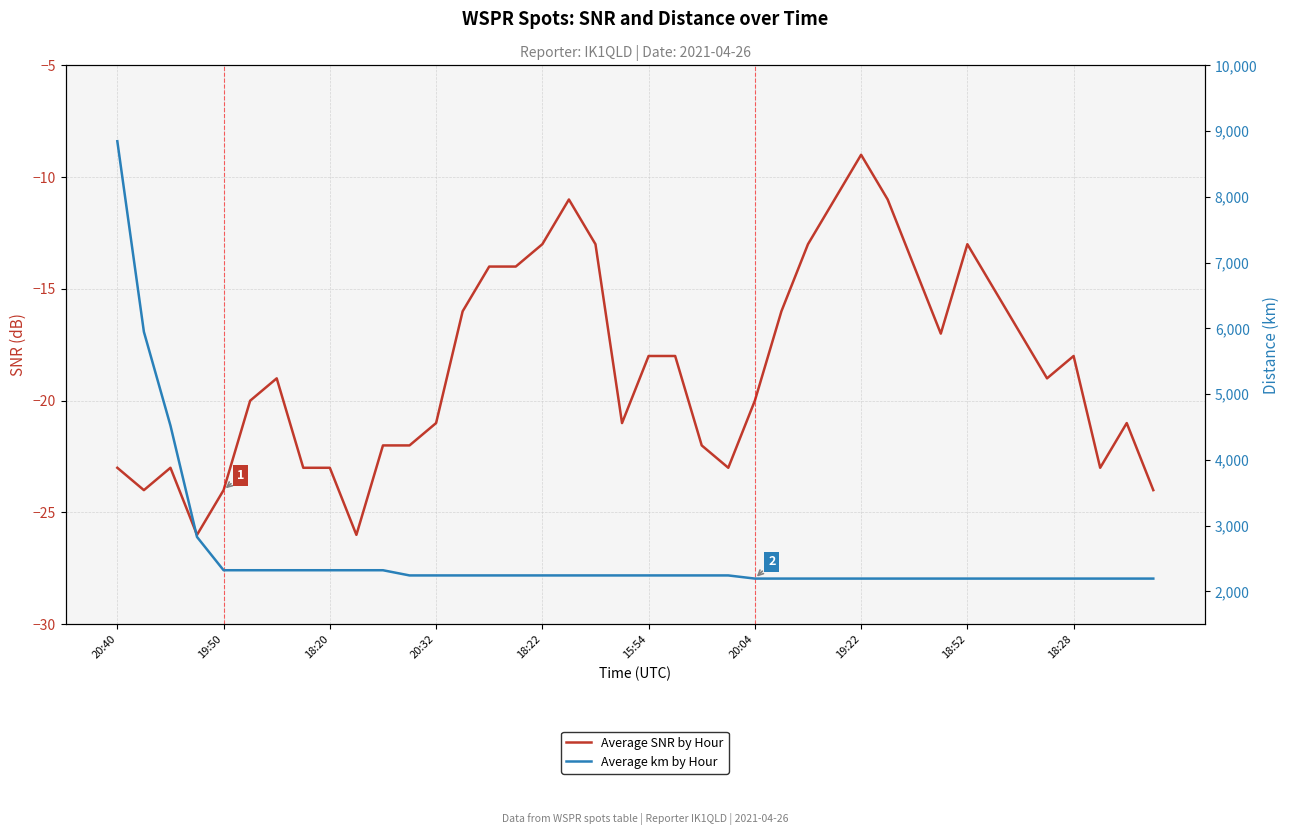

Between 17 and 20, which series saw the biggest shift?

Average SNR by Hour